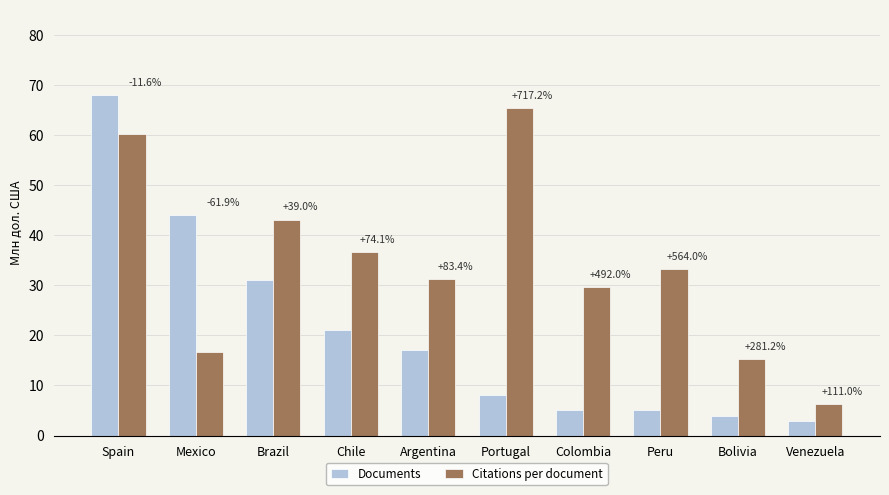

How many bars are there in each group?

2